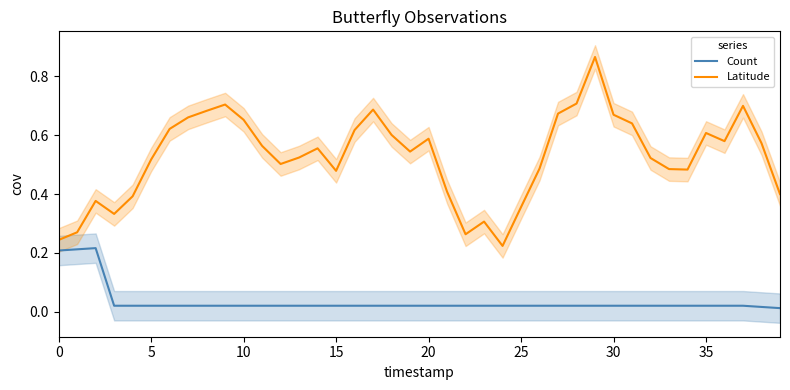

True or false: Count and Latitude cross at least once.

False